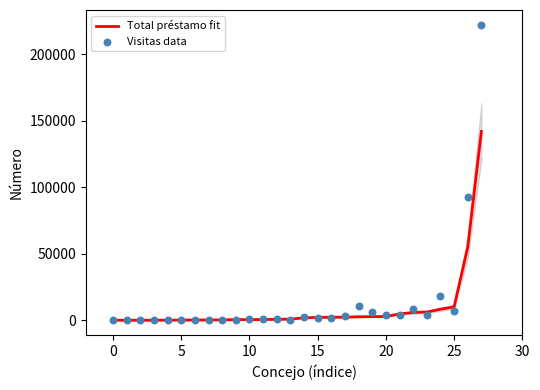

At which category is the sum across all series the highest?

27